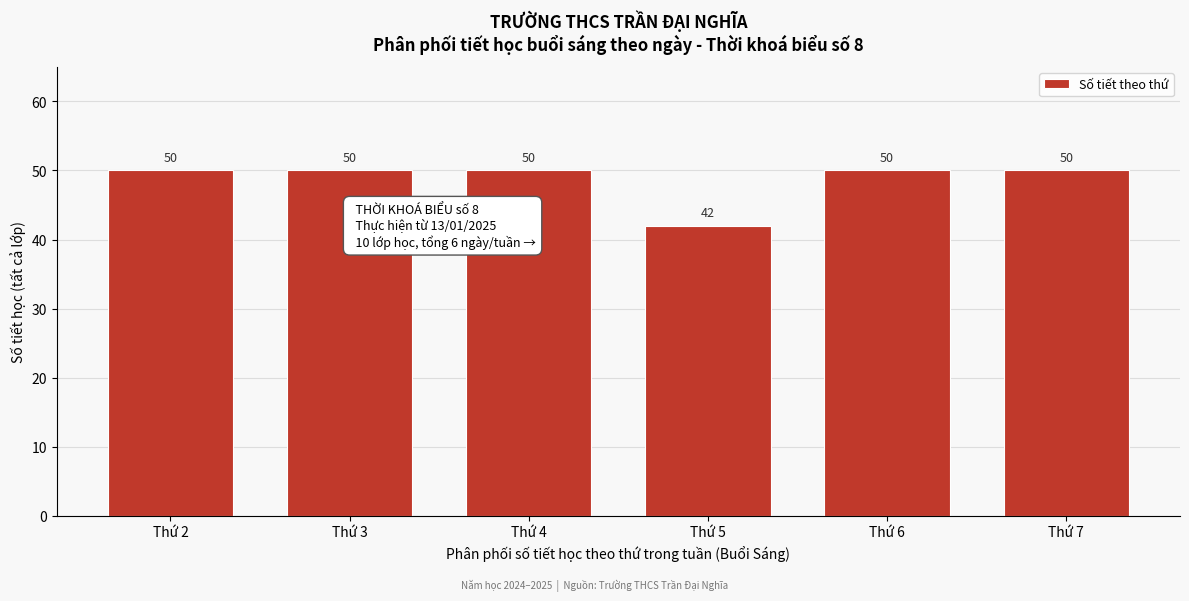

Reading right to left, extract all data points from this chart.

Thứ 7=50	Thứ 6=50	Thứ 5=42	Thứ 4=50	Thứ 3=50	Thứ 2=50